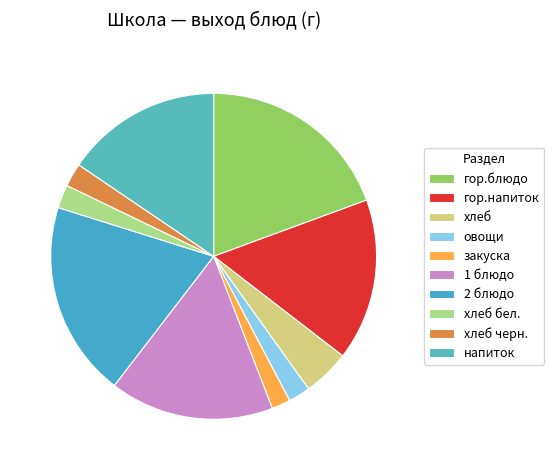

Count the number of slices in the pie.

10